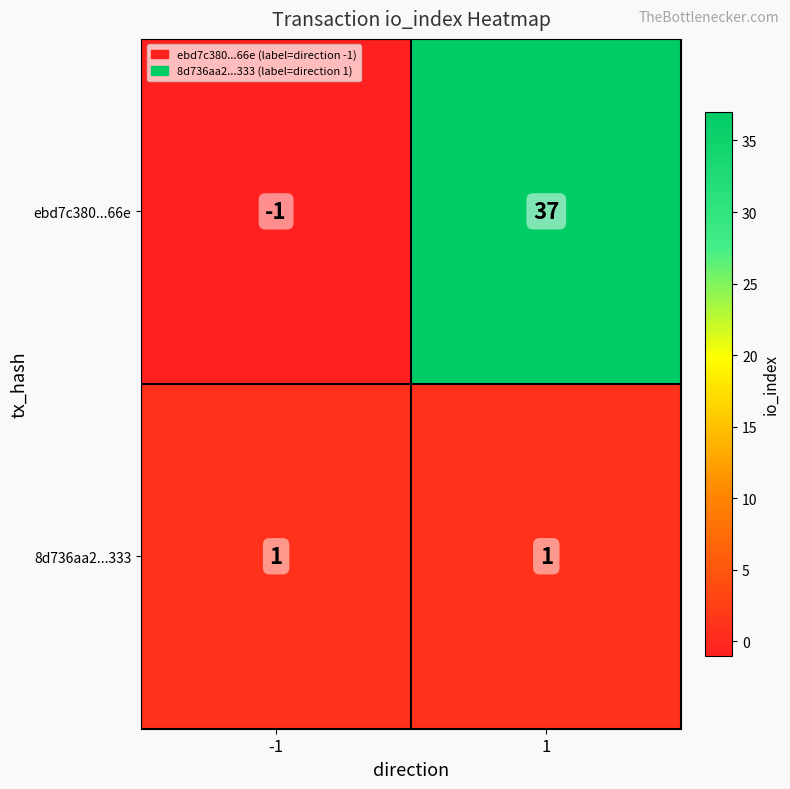

Reading left to right, list all the values displayed in this chart.

ebd7c380...66e: -1	37
8d736aa2...333: 1	1